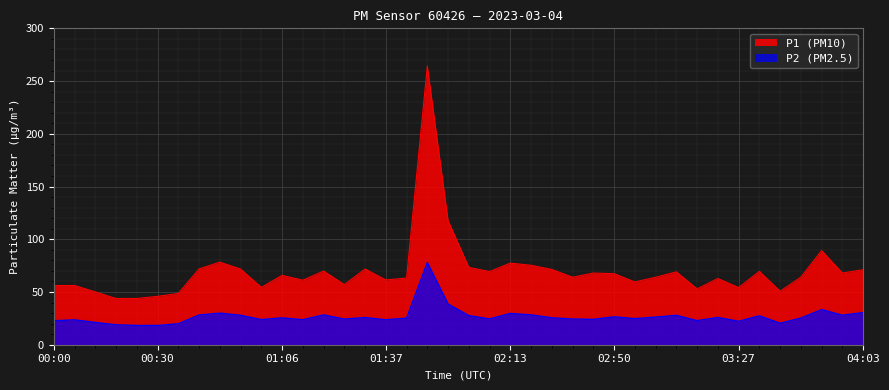

List the series in order of their overall mean, highest first.

P1 (PM10), P2 (PM2.5)